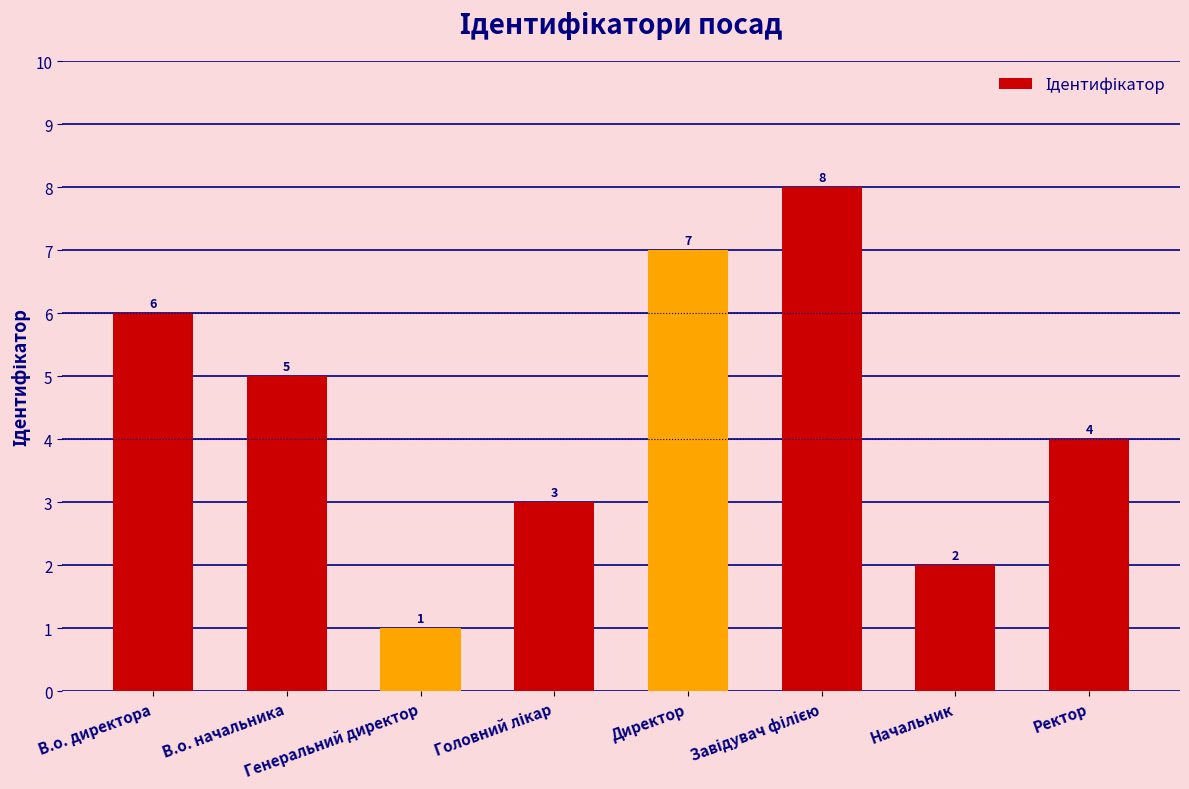

How many values are between 3 and 7?

5